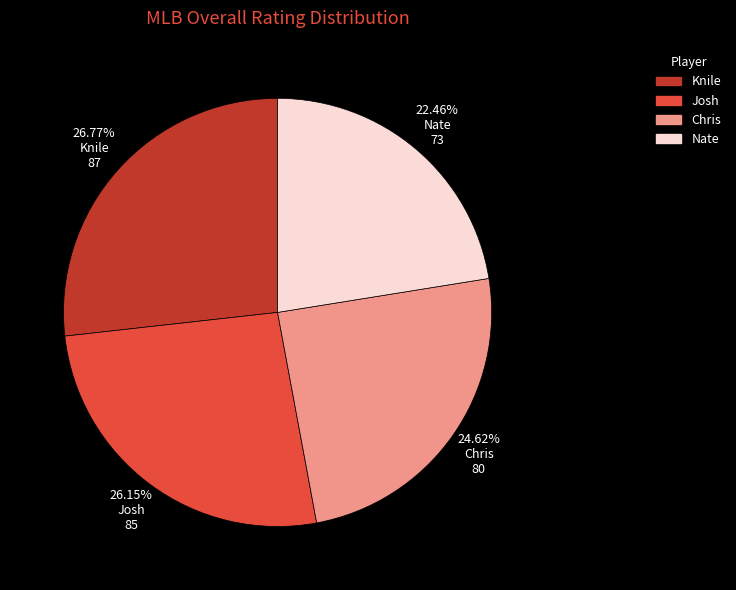

The Knile slice represents 13% of the pie. True or false?

False